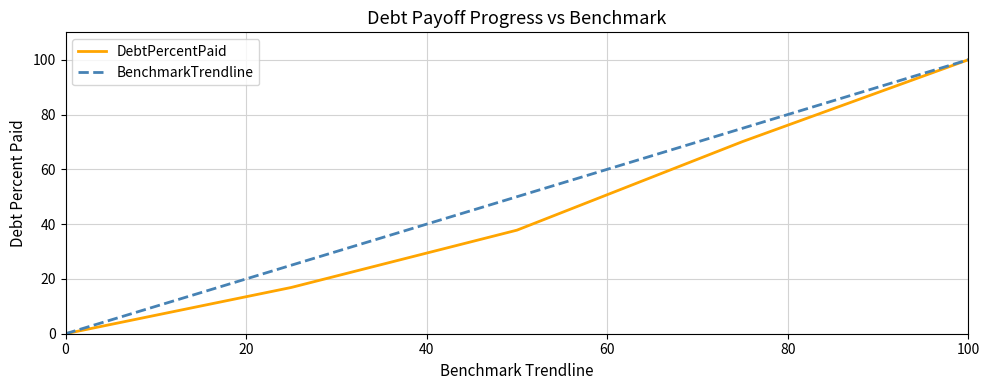

What is the maximum value shown in the chart?

100.0